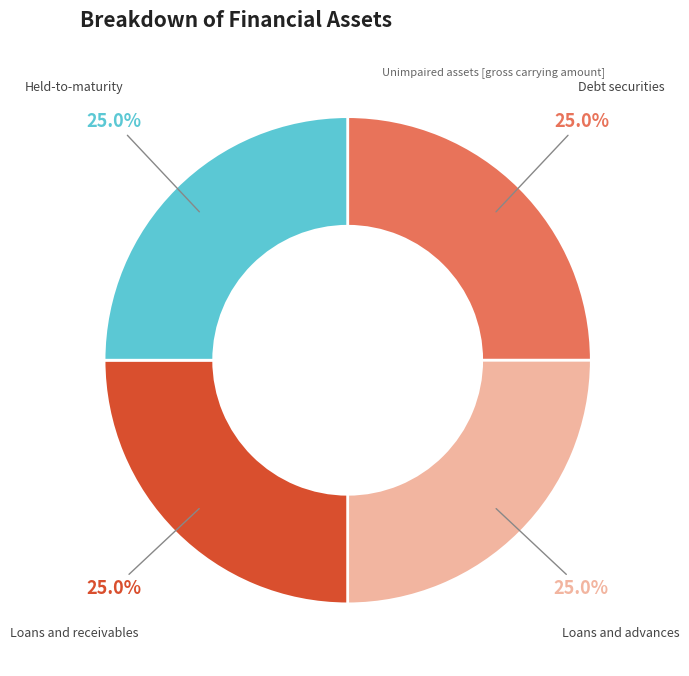

Approximately how many times larger is the value at Loans and advances compared to Loans and receivables?

1.0